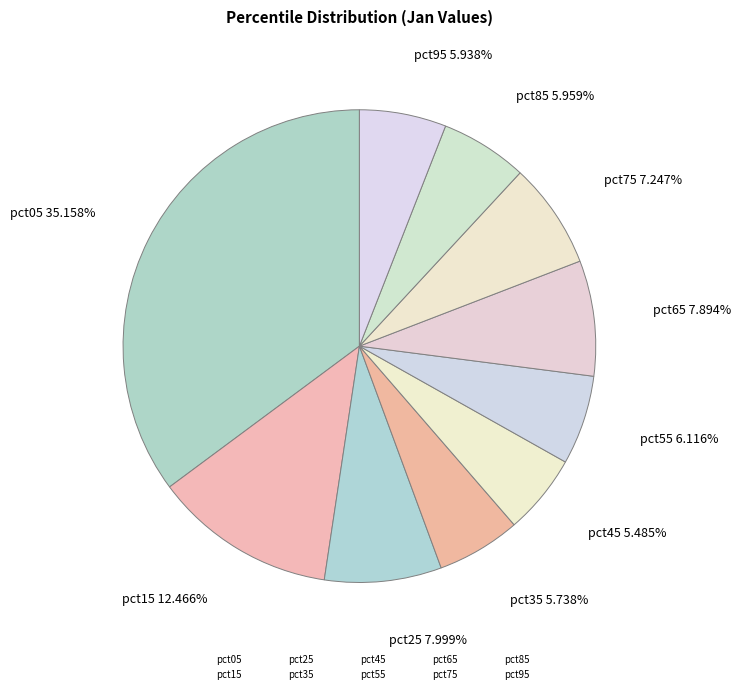

Is it true that pct85 is 6% of the pie?

True